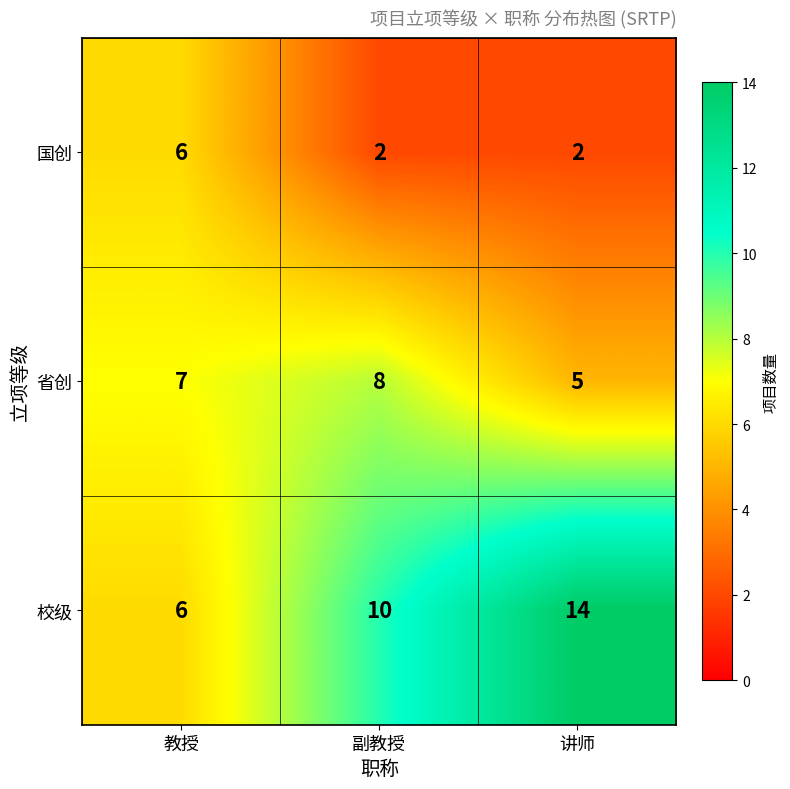

What is the spread (max minus min) of values at 副教授?

8